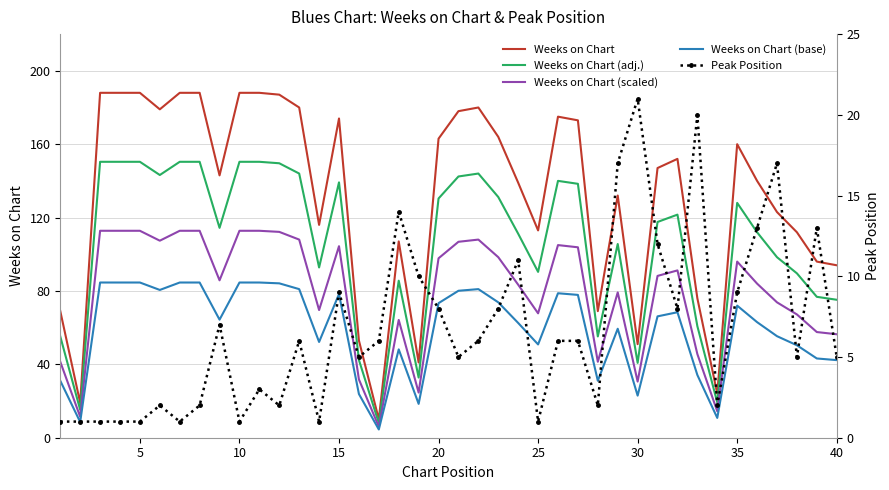

What is the value of the Peak Position point at the 5th from the left?

1.0